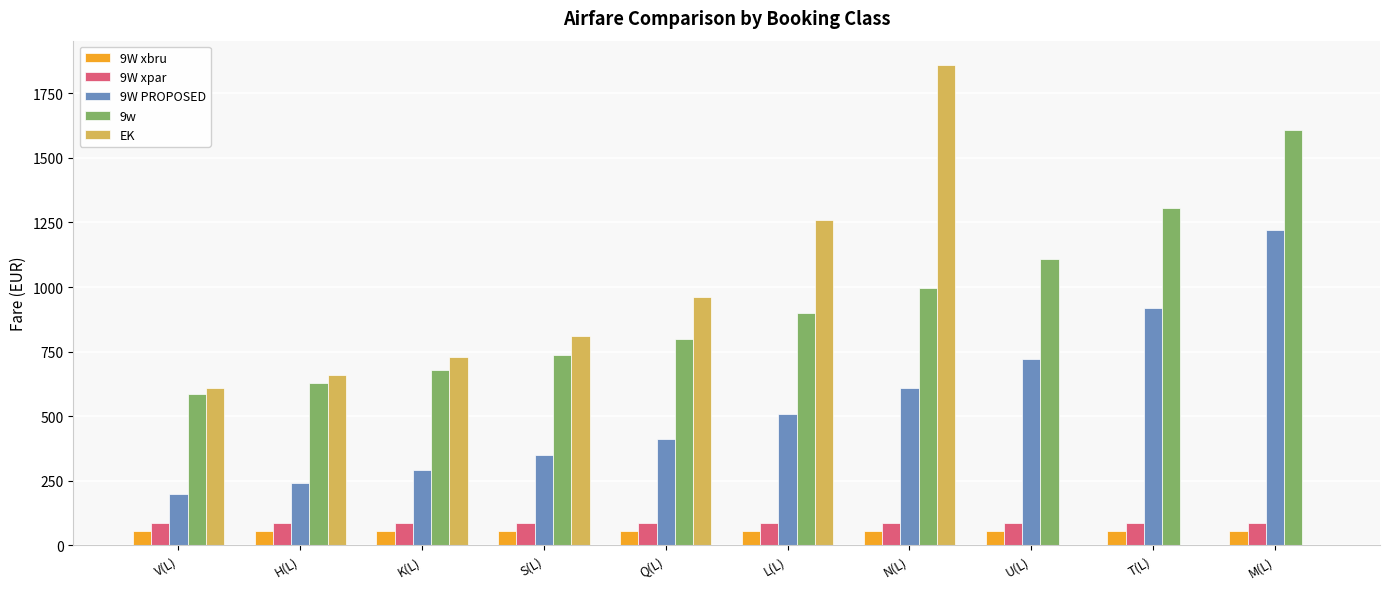

True or false: 9W xbru has a value of 57.0 at S(L).

True